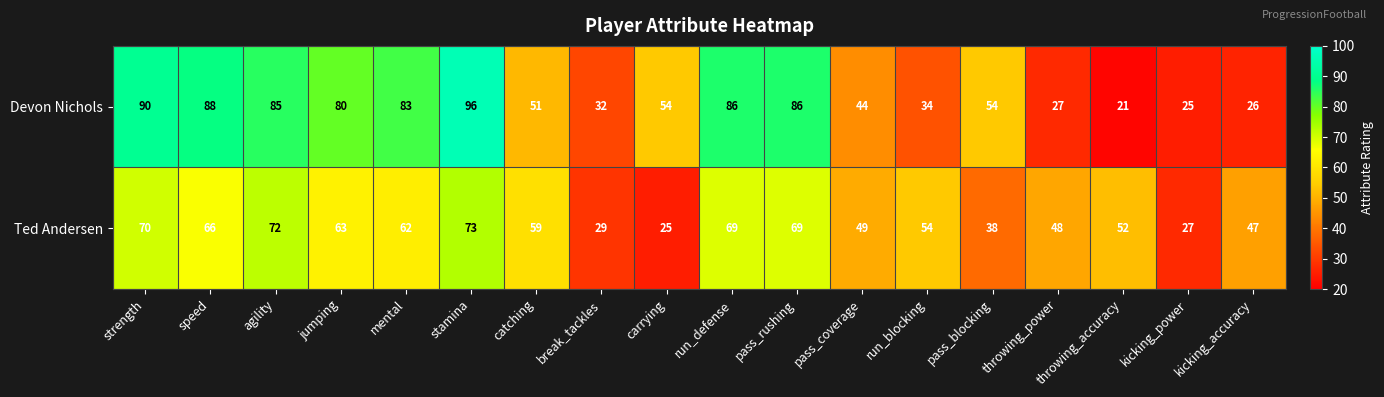

Which series has the widest spread of values?

Devon Nichols